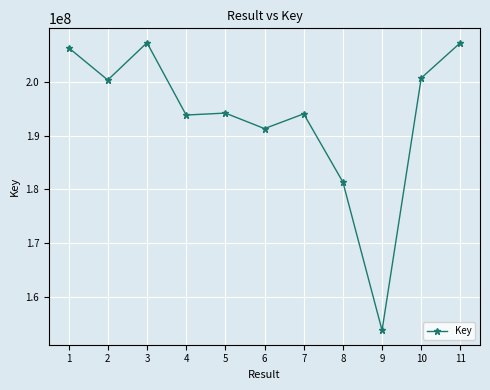

How many lines are shown in the chart?

1